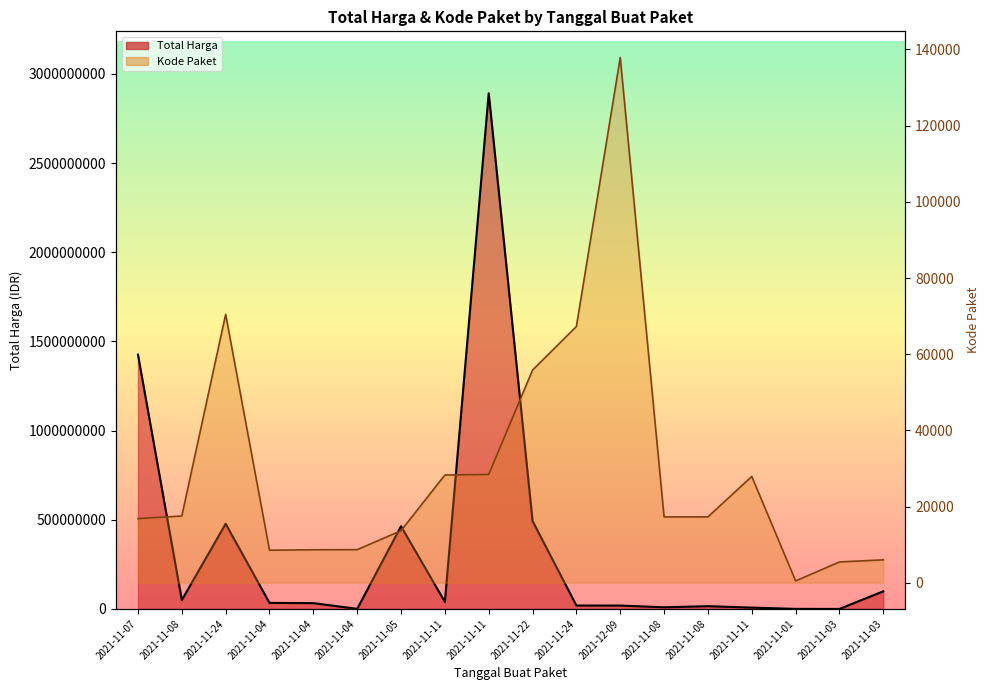

Which series changed the most between 2021-11-24 and 2021-11-11?

Total Harga